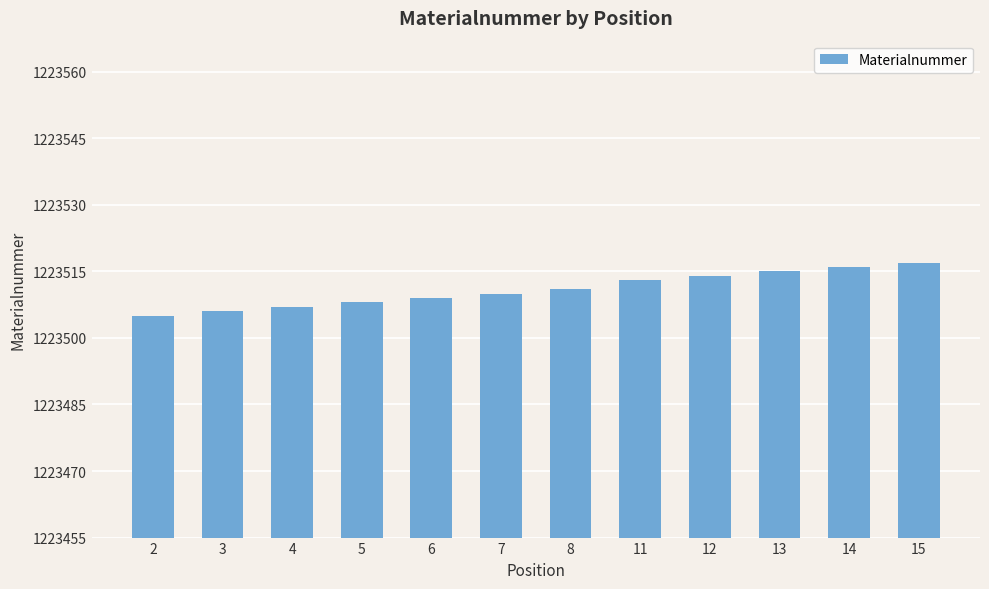

Approximately how many times larger is the value at 7 compared to 14?

1.0